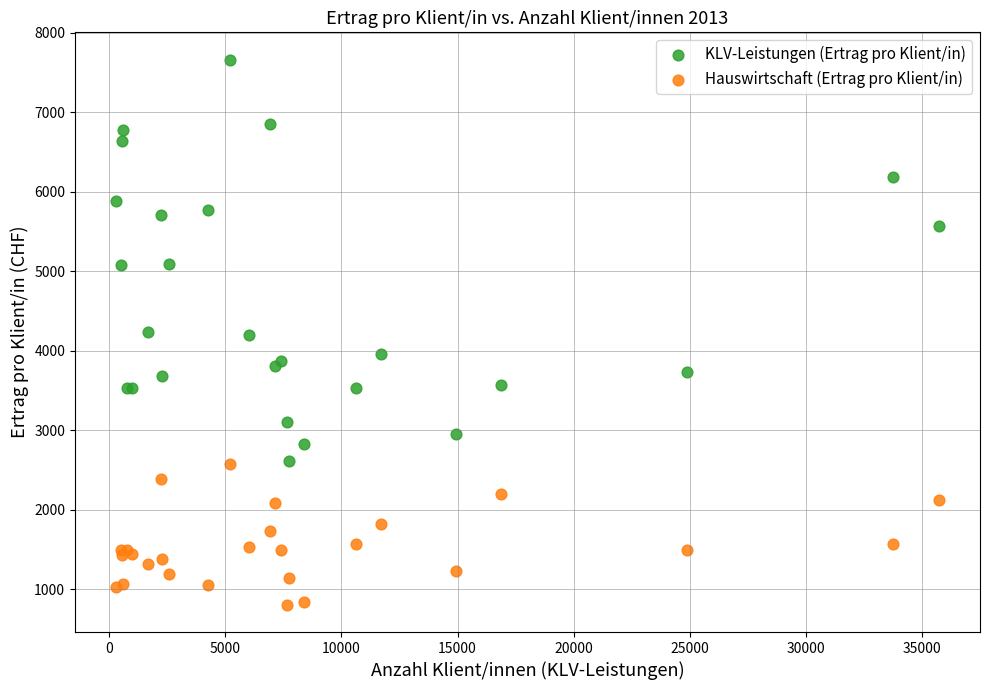

Which series reaches the minimum Y coordinate?

Hauswirtschaft (Ertrag pro Klient/in)